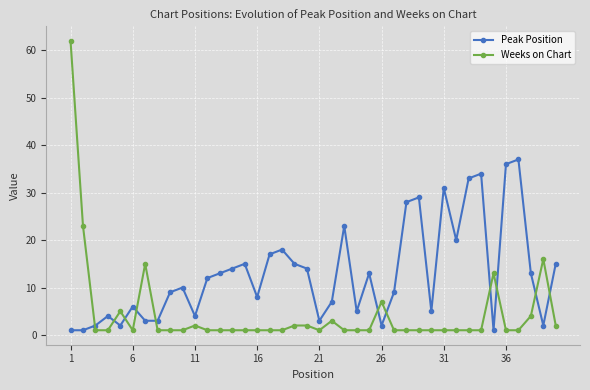

What is the difference between the maximum and minimum values in the Peak Position series?

36